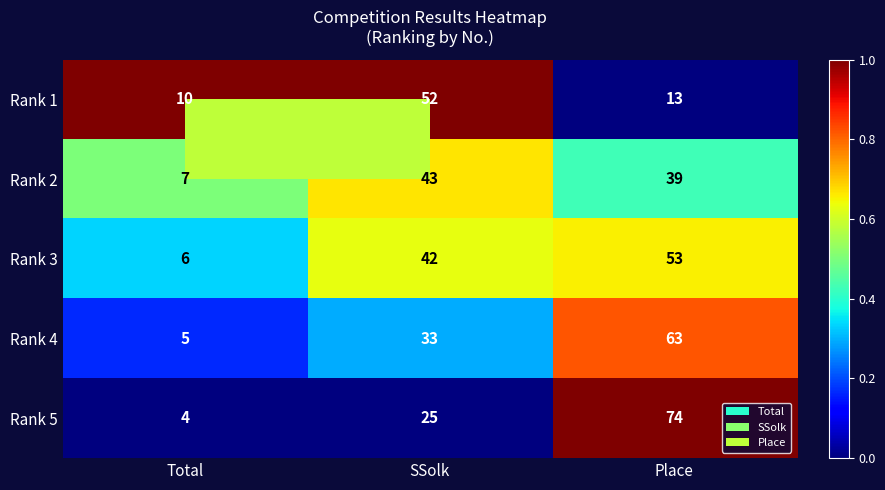

Which label corresponds to the smallest value in the chart?

Total